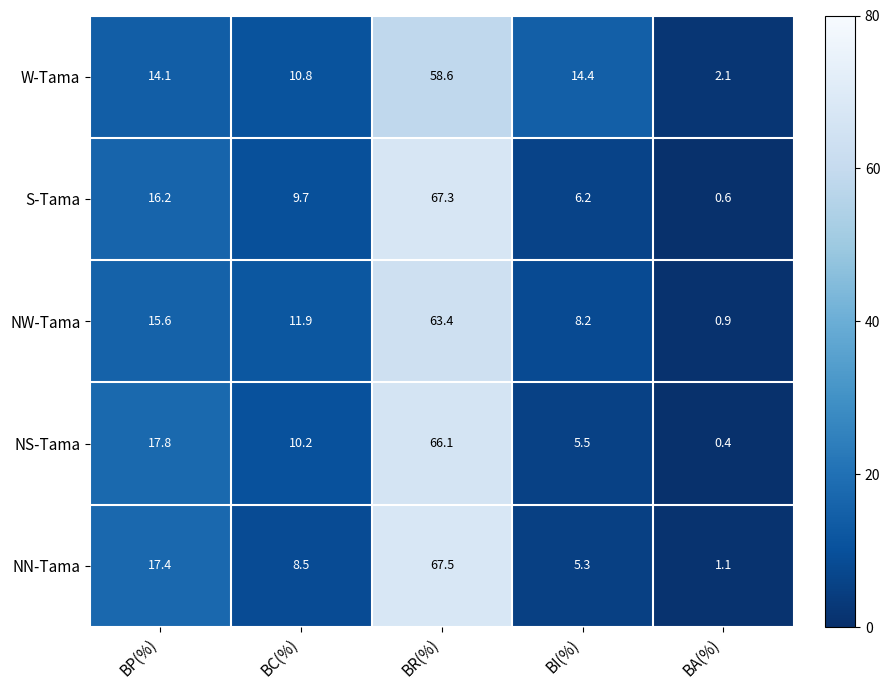

At which label does NW-Tama first exceed 11?

BP(%)